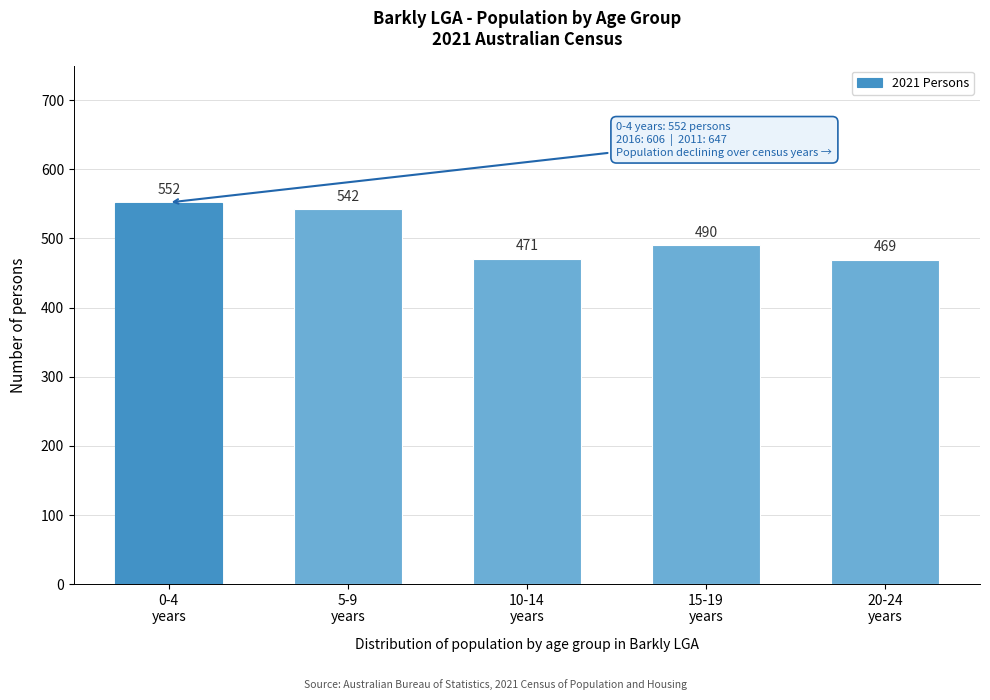

Reading left to right, what are all the values shown in this chart?

552	542	471	490	469